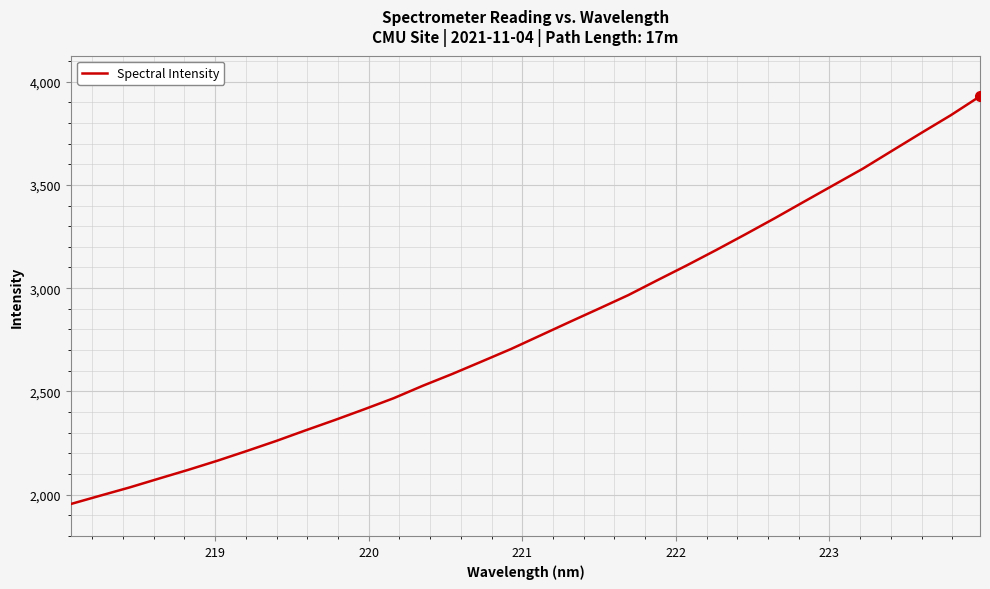

What is the difference between the maximum and minimum values?

1973.4